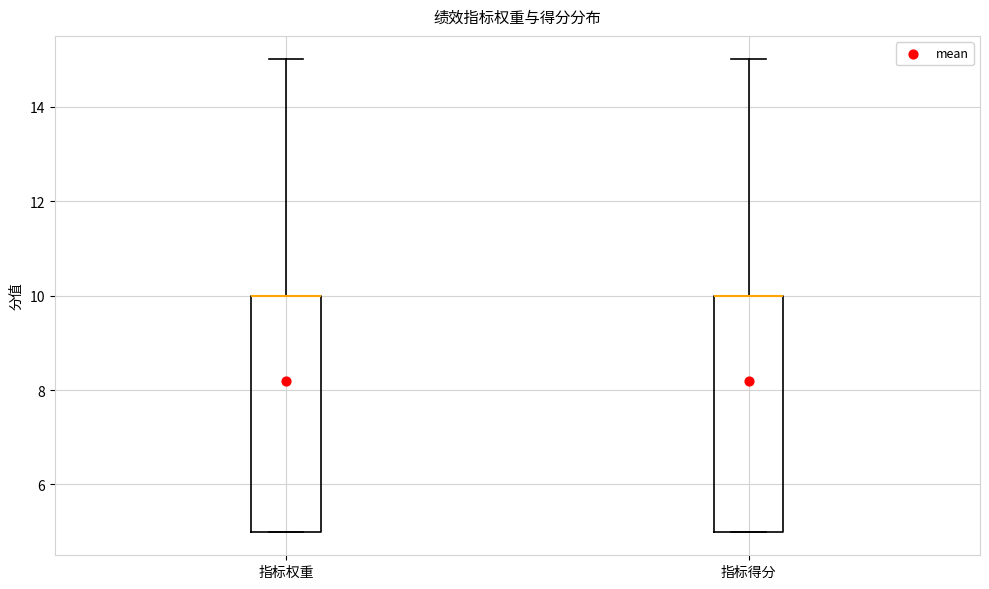

Reading left to right, read every box against the y-axis: the position of its median line, the range the box covers, and the ends of its whiskers. The values are not printed on the chart, so give them approximately, as read against the axis.

指标权重: median 10 (drawn on the box's upper edge), box 5 to 10, whiskers 5 to 15
指标得分: median 10 (drawn on the box's upper edge), box 5 to 10, whiskers 5 to 15